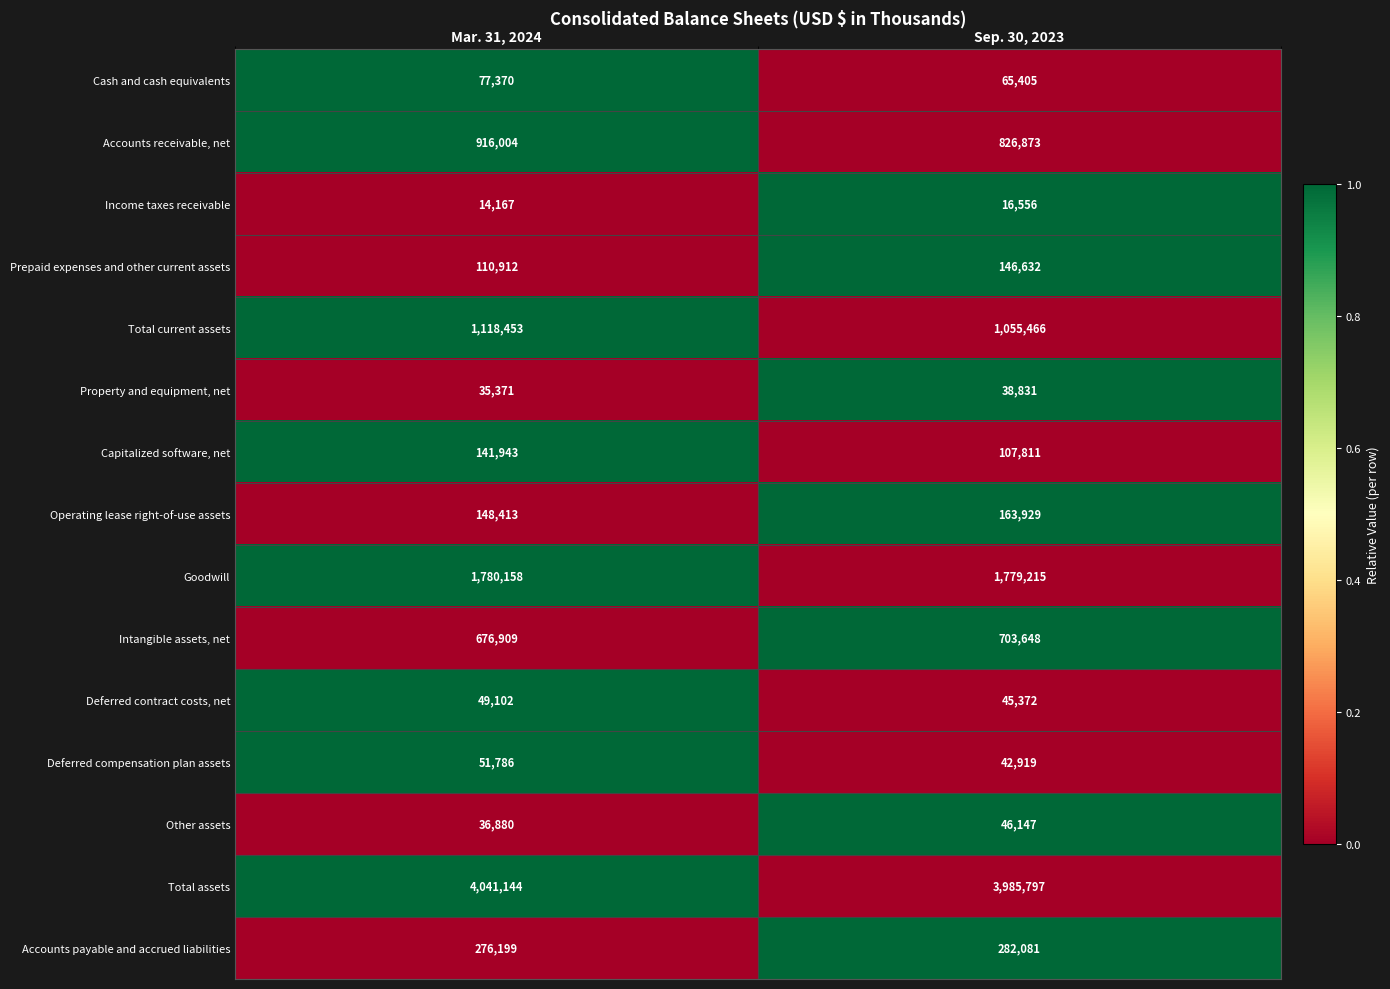

Reading left to right, what are all the values shown in this chart?

Cash and cash equivalents: 77370	65405
Accounts receivable, net: 916004	826873
Income taxes receivable: 14167	16556
Prepaid expenses and other current assets: 110912	146632
Total current assets: 1118453	1055466
Property and equipment, net: 35371	38831
Capitalized software, net: 141943	107811
Operating lease right-of-use assets: 148413	163929
Goodwill: 1780158	1779215
Intangible assets, net: 676909	703648
Deferred contract costs, net: 49102	45372
Deferred compensation plan assets: 51786	42919
Other assets: 36880	46147
Total assets: 4041144	3985797
Accounts payable and accrued liabilities: 276199	282081